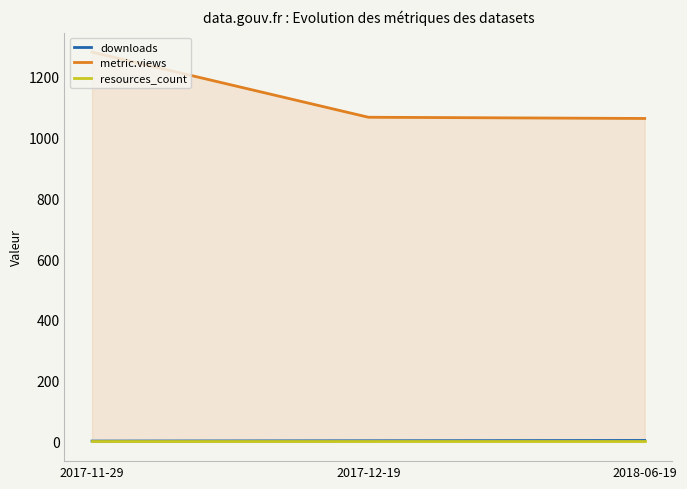

What are all the series names shown in the legend?

downloads, metric.views, resources_count